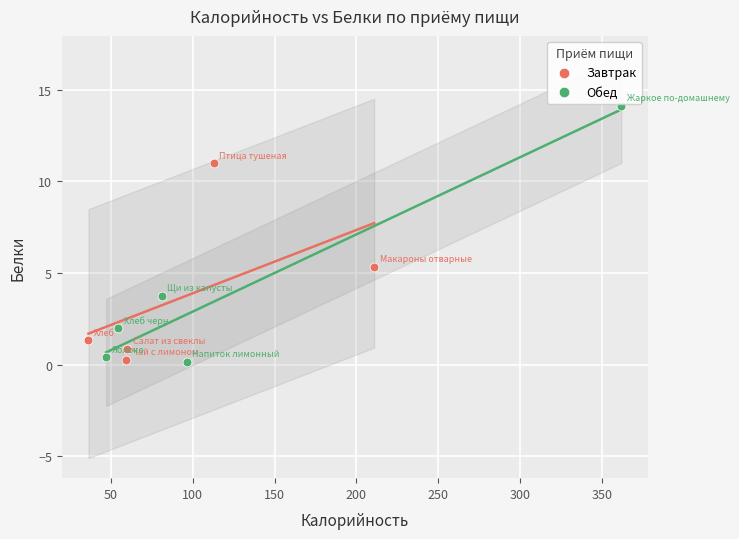

Which series contains the highest Y value?

Обед